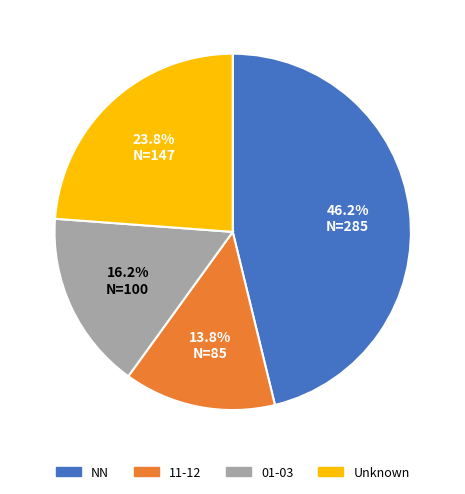

What portion of the pie excludes 01-03?

83.8%